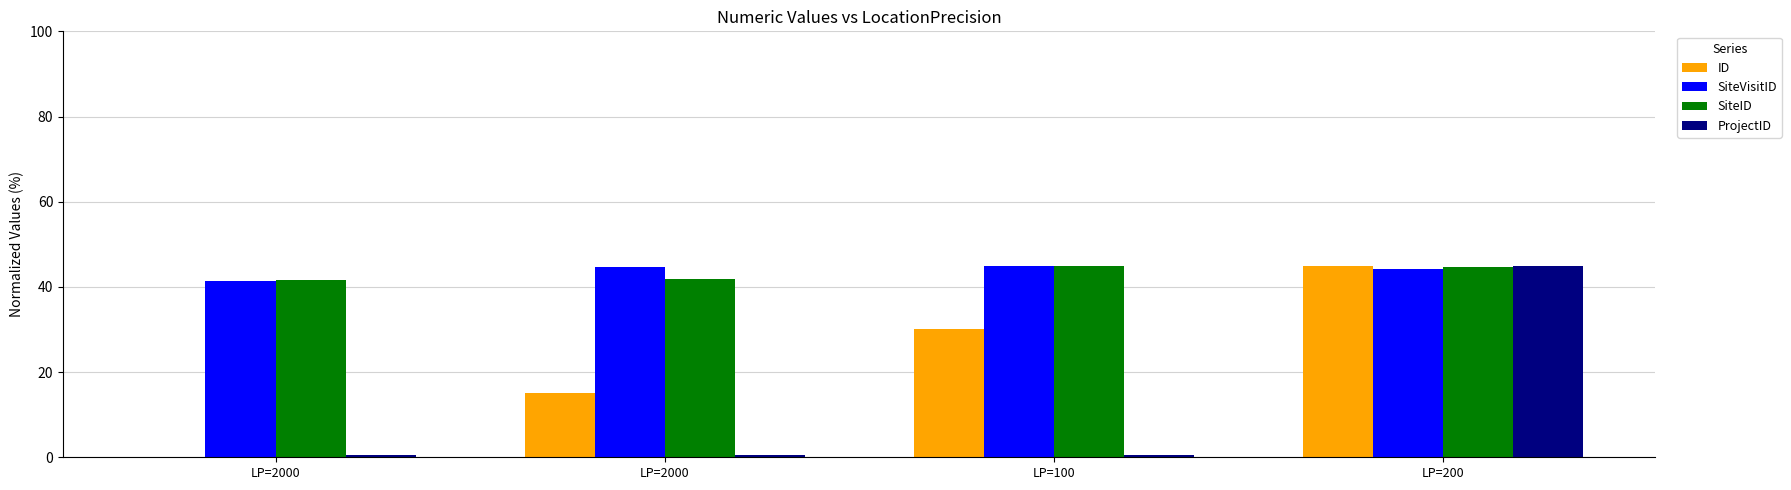

What are all the series names shown in the legend?

ID, SiteVisitID, SiteID, ProjectID